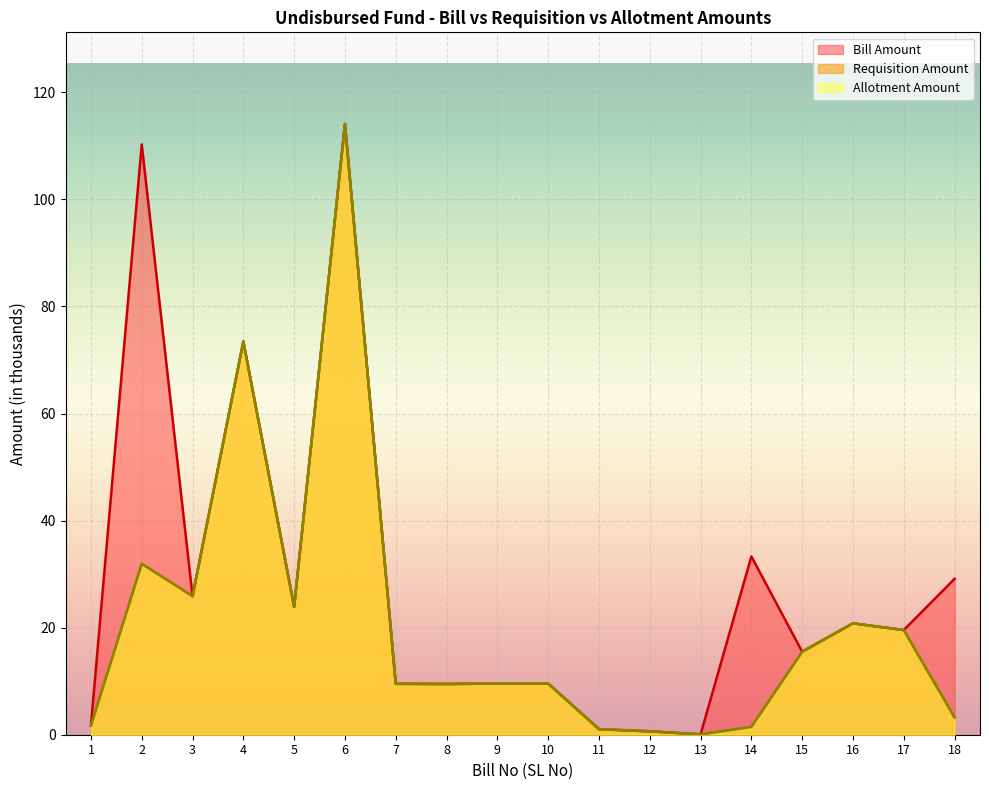

The value of Requisition Amount at 5 is 23.9. True or false?

True